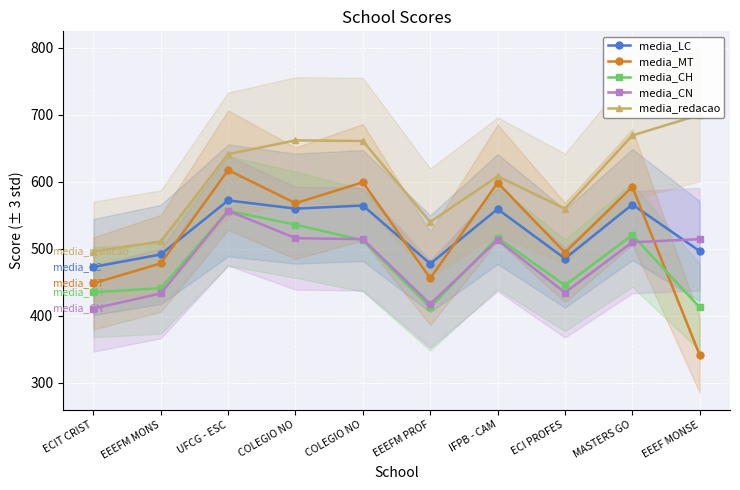

True or false: media_MT and media_CH intersect in this chart.

True